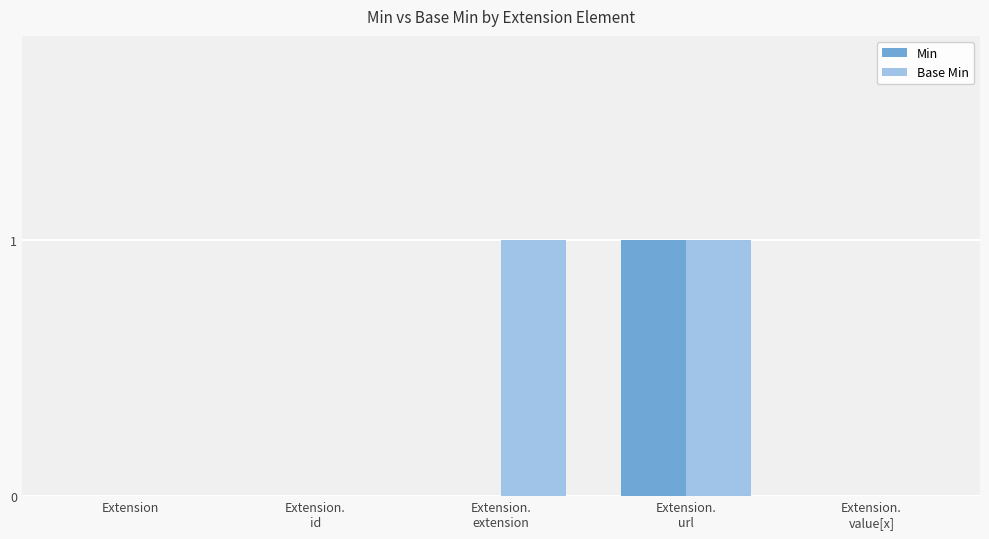

Is it true that Min equals 1 at Extension?

False